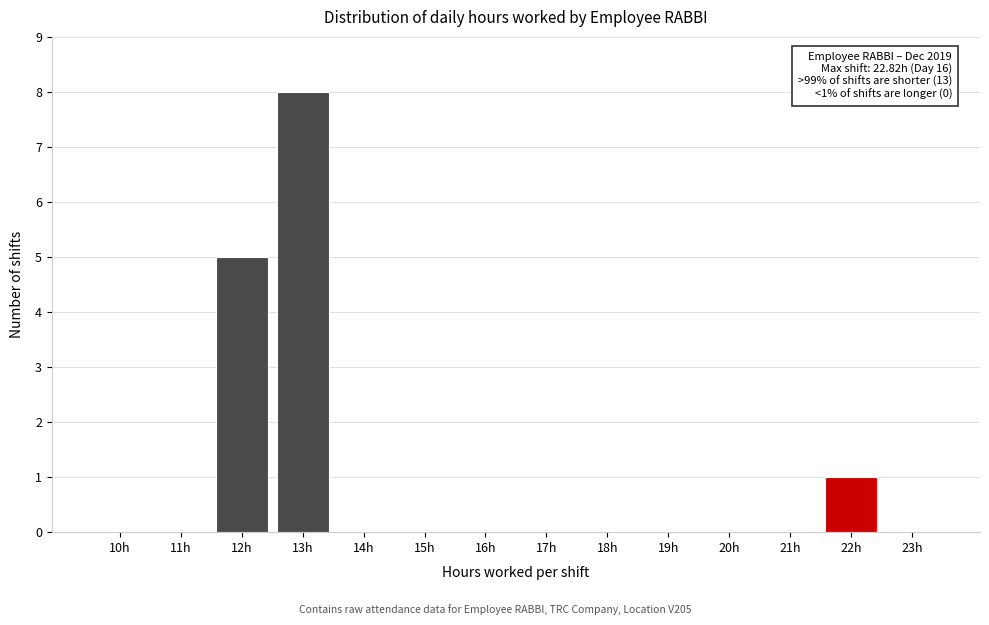

Reading left to right, what are all the values shown in this chart?

10h=0	11h=0	12h=5	13h=8	14h=0	15h=0	16h=0	17h=0	18h=0	19h=0	20h=0	21h=0	22h=1	23h=0